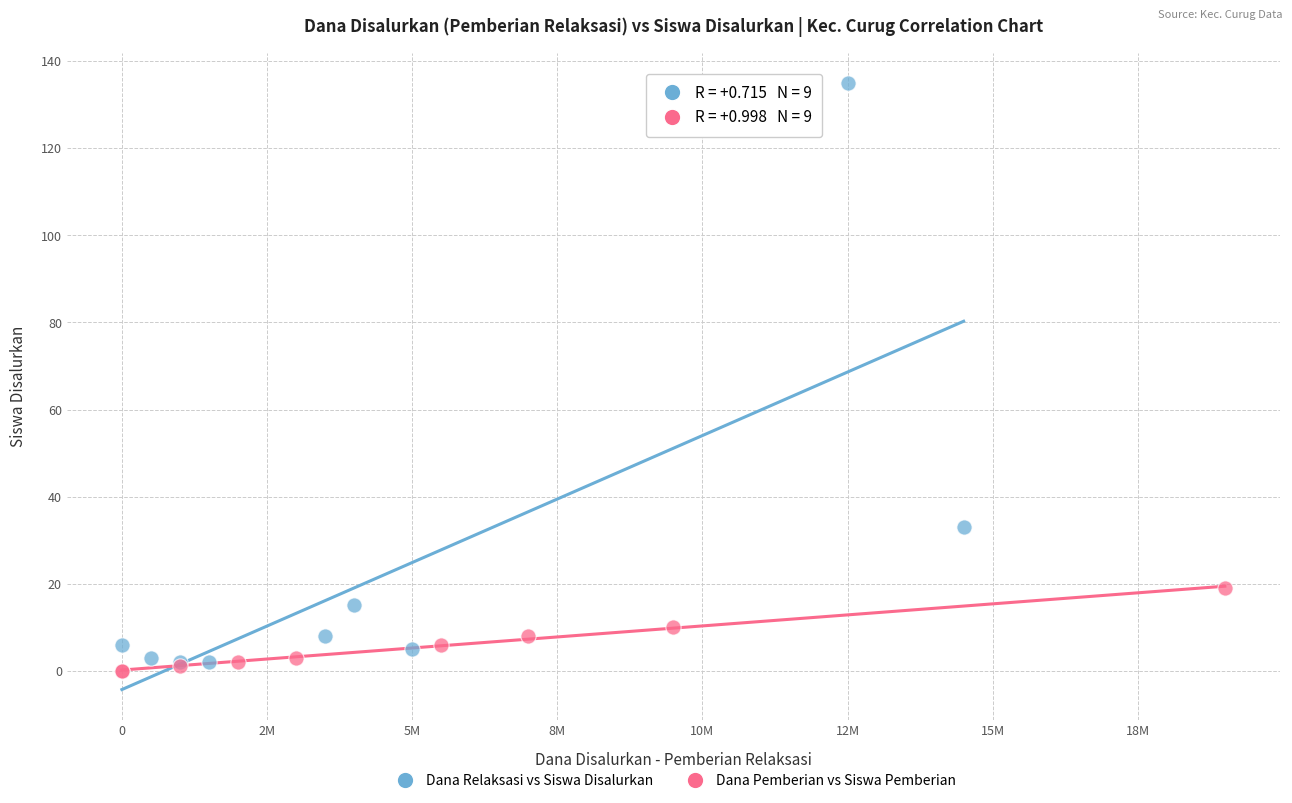

Which series reaches the maximum Y coordinate?

Dana Relaksasi vs Siswa Disalurkan